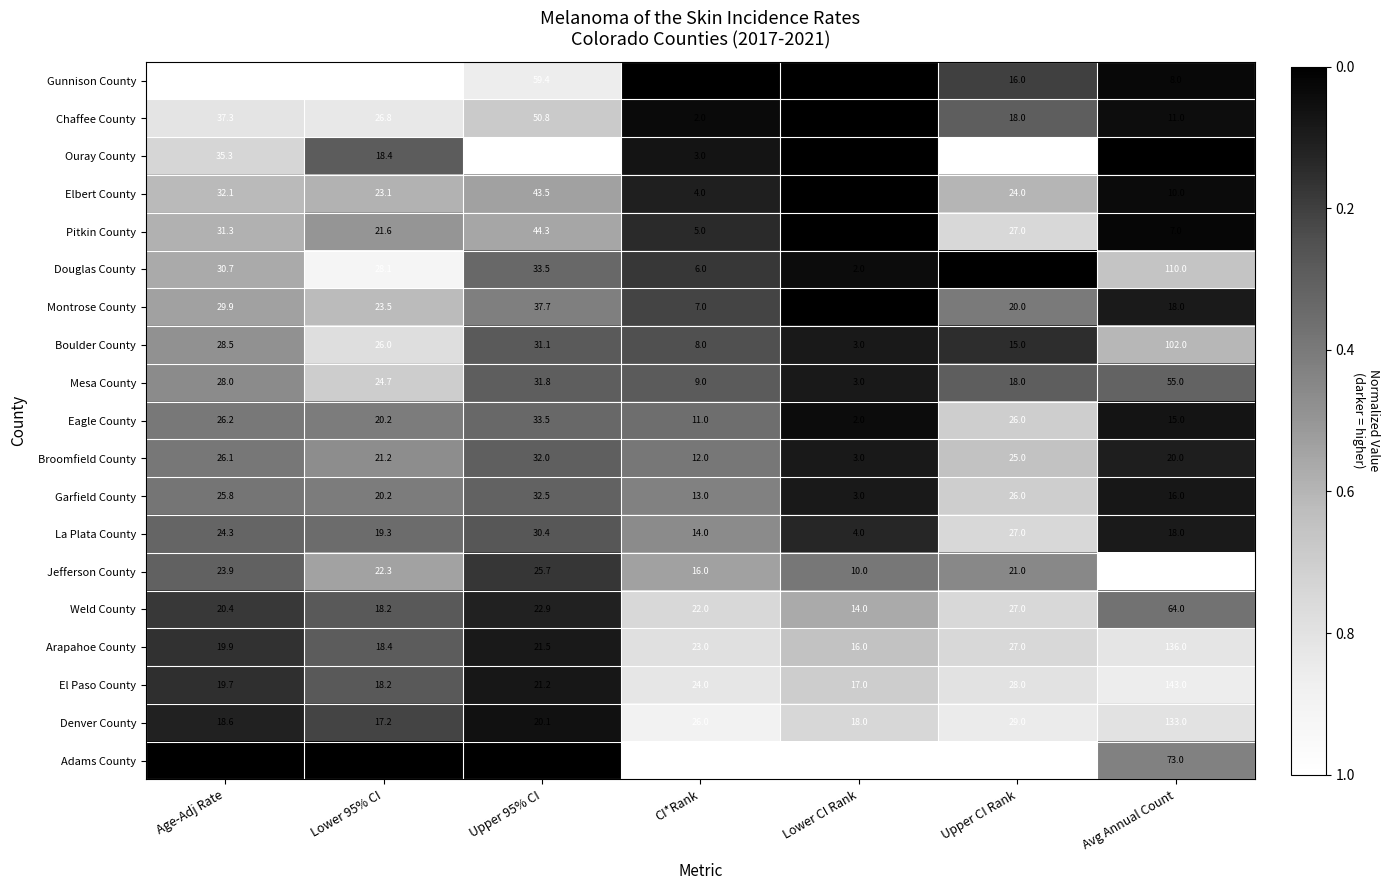

Where does the Ouray County series first go above 18?

Age-Adj Rate